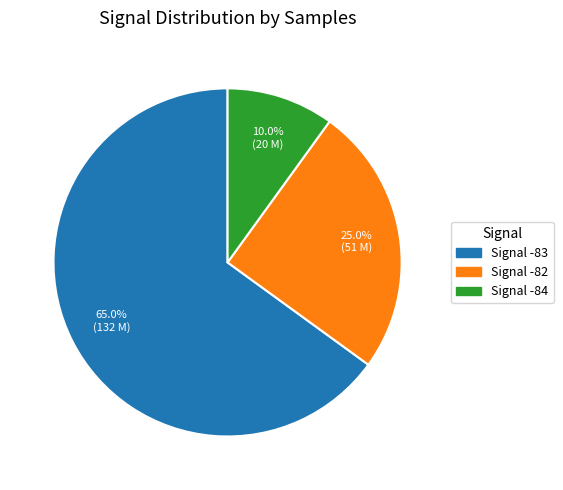

What is the ratio of the value at Signal -84 to the value at Signal -82?

0.4